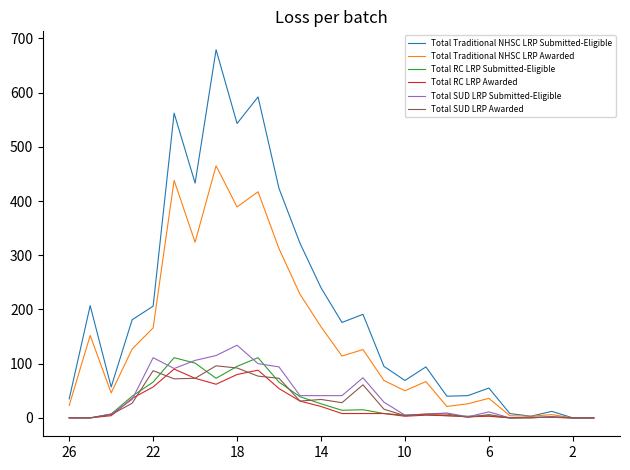

What is the maximum value shown in the chart?

679